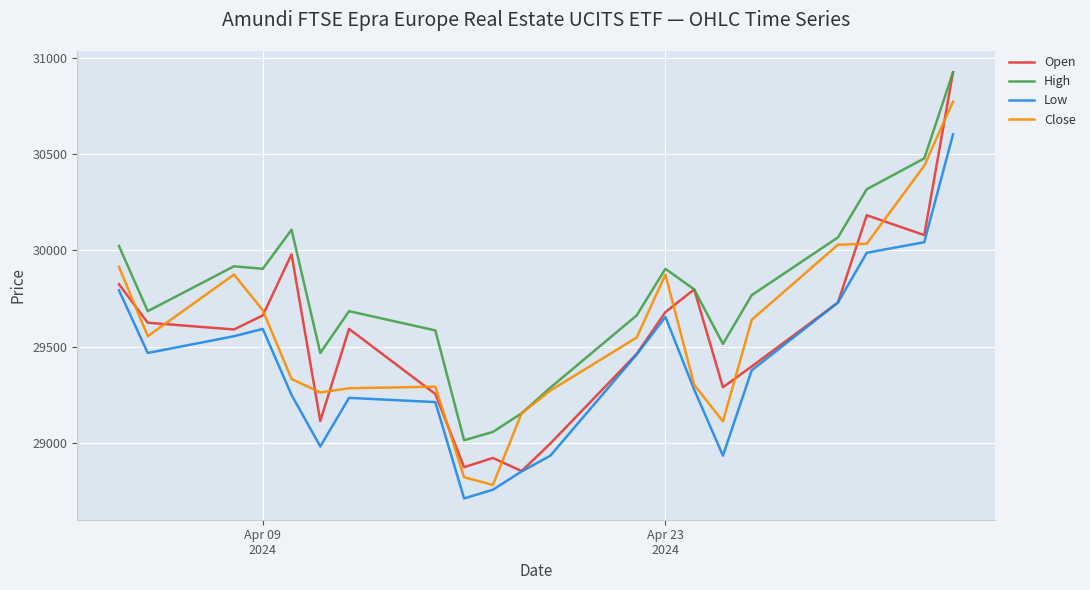

Which series has the largest total across all categories?

High